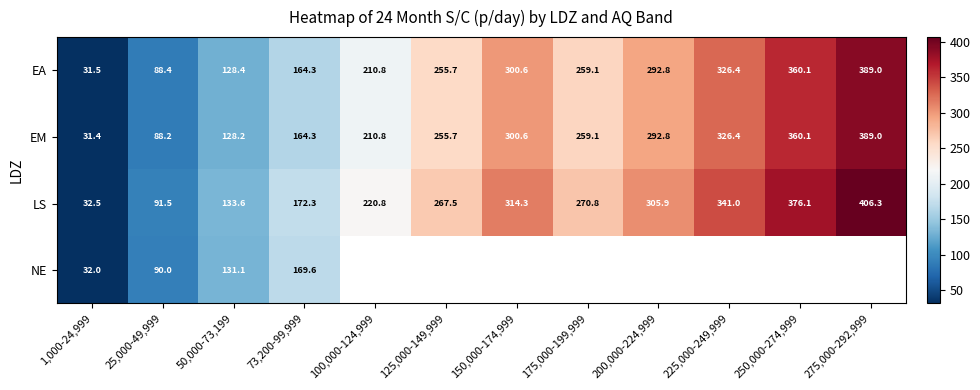

Which category has the highest value in the EM series?

275,000-292,999